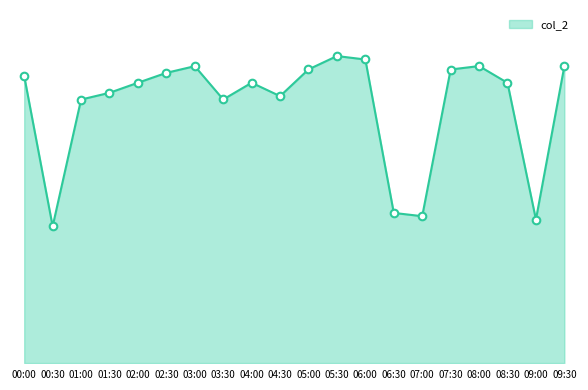

Which has a higher value, 02:30 or 00:00?

02:30